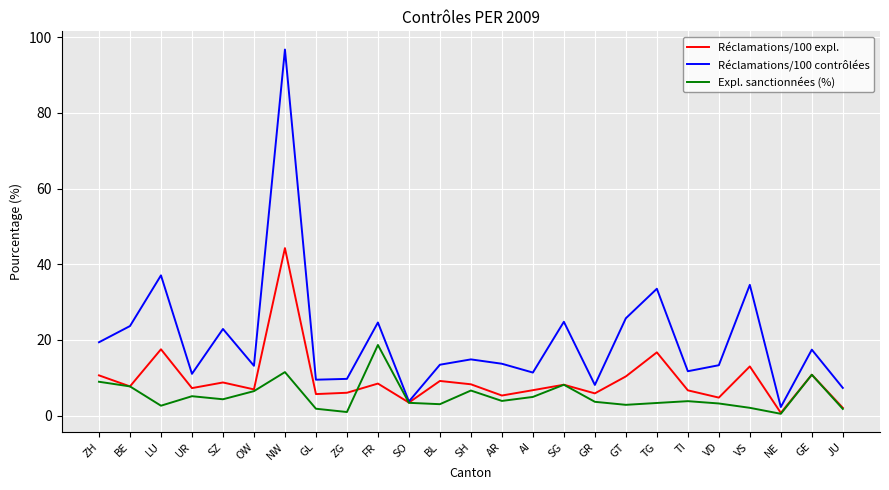

Which category has the highest value across all series?

NW